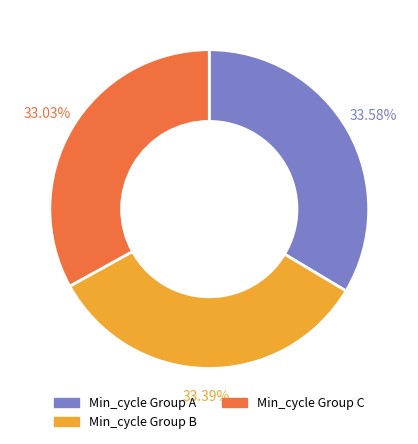

What is the ratio of the value at Min_cycle Group C to the value at Min_cycle Group A?

1.0